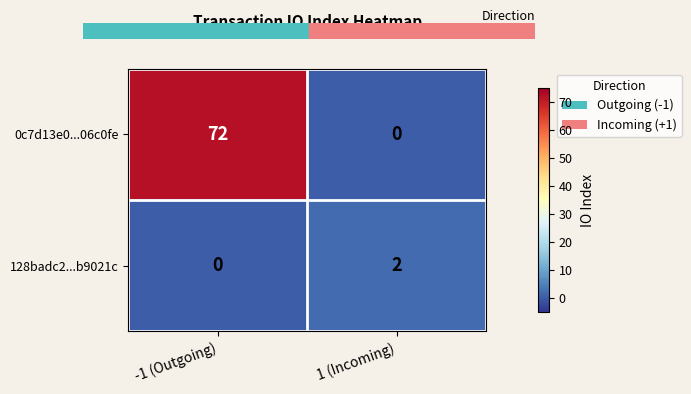

Which series has the largest range (max minus min)?

0c7d13e0...06c0fe